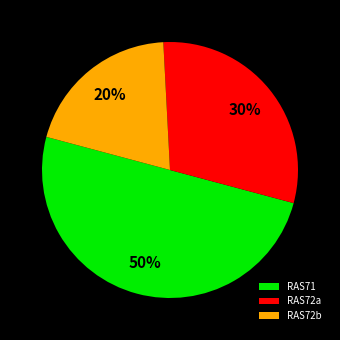

Is it true that RAS72b is 13% of the pie?

False